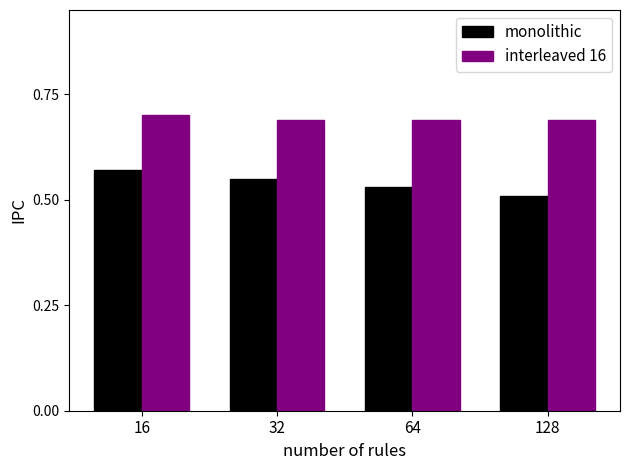

The interleaved 16 series shows 0.7 at 128. True or false?

True